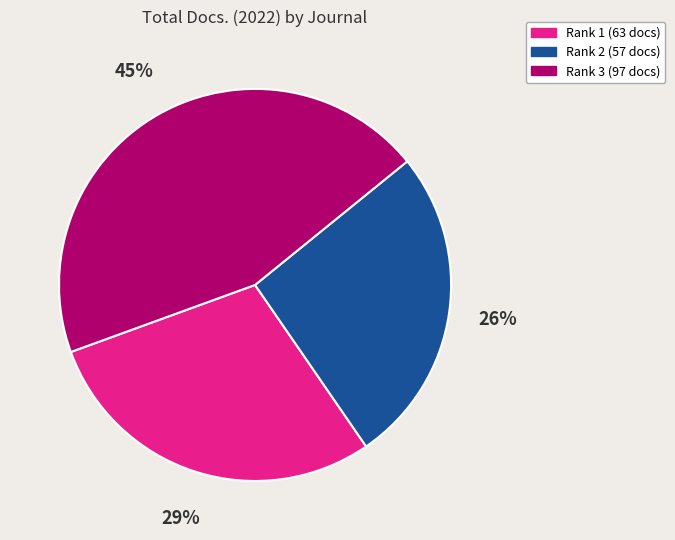

Does any single category account for the majority?

No